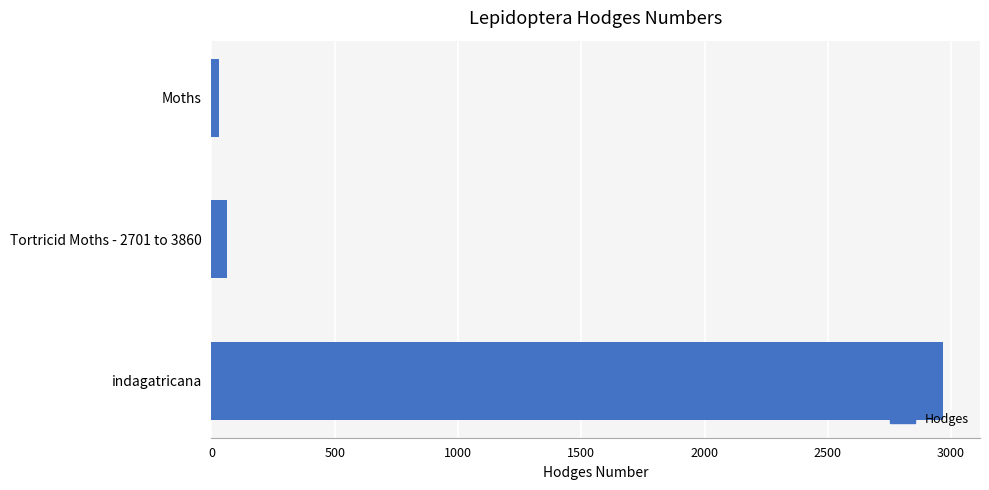

Rank the categories by value from lowest to highest.

Moths, Tortricid Moths - 2701 to 3860, indagatricana